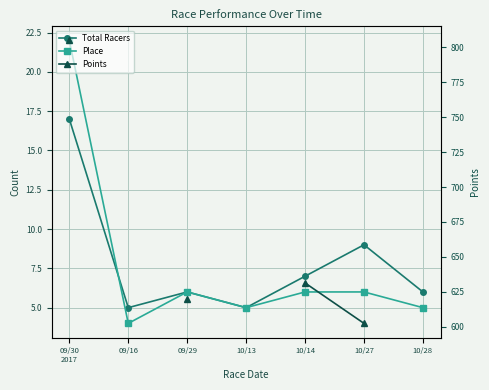

What is the sum of all Total Racers values?

55.0